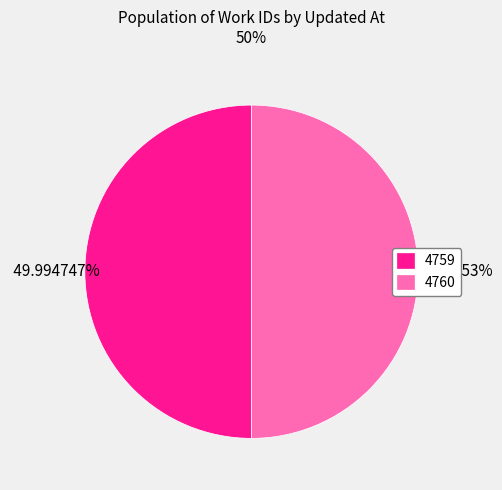

Is there a majority slice in this chart?

Yes